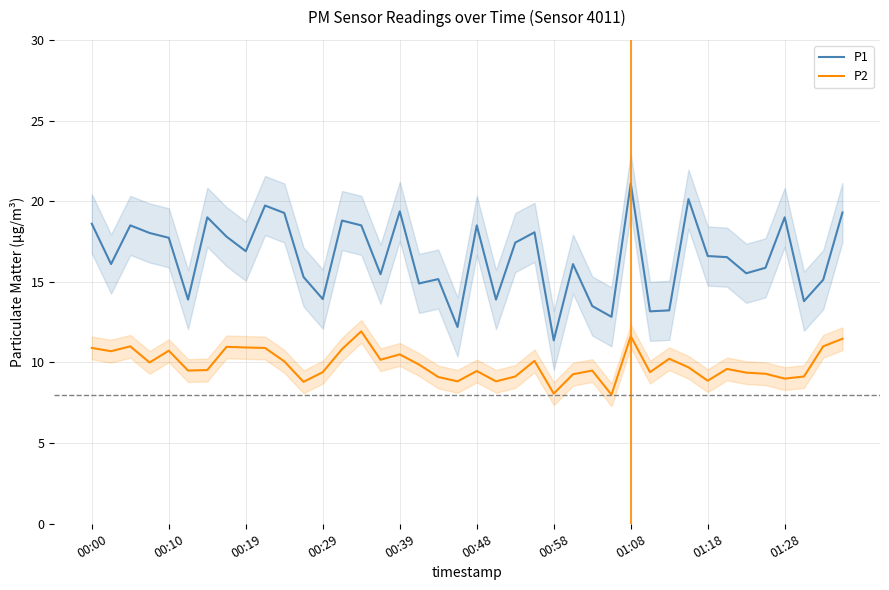

True or false: P2 has a value of 9.1 at 18.

True